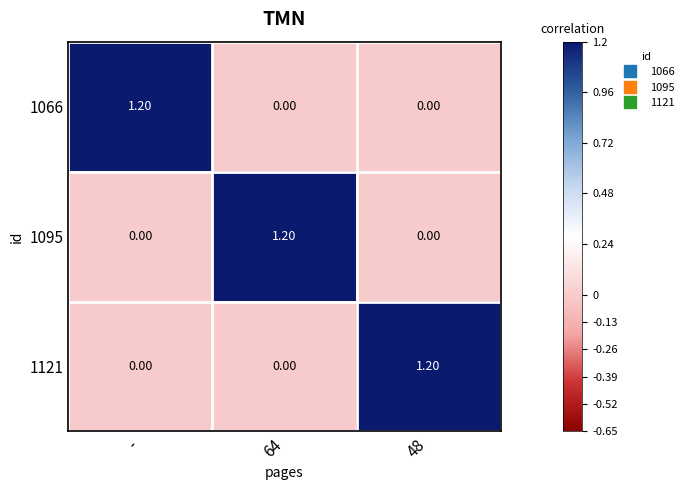

What is the total value across all series at 64?

1.2